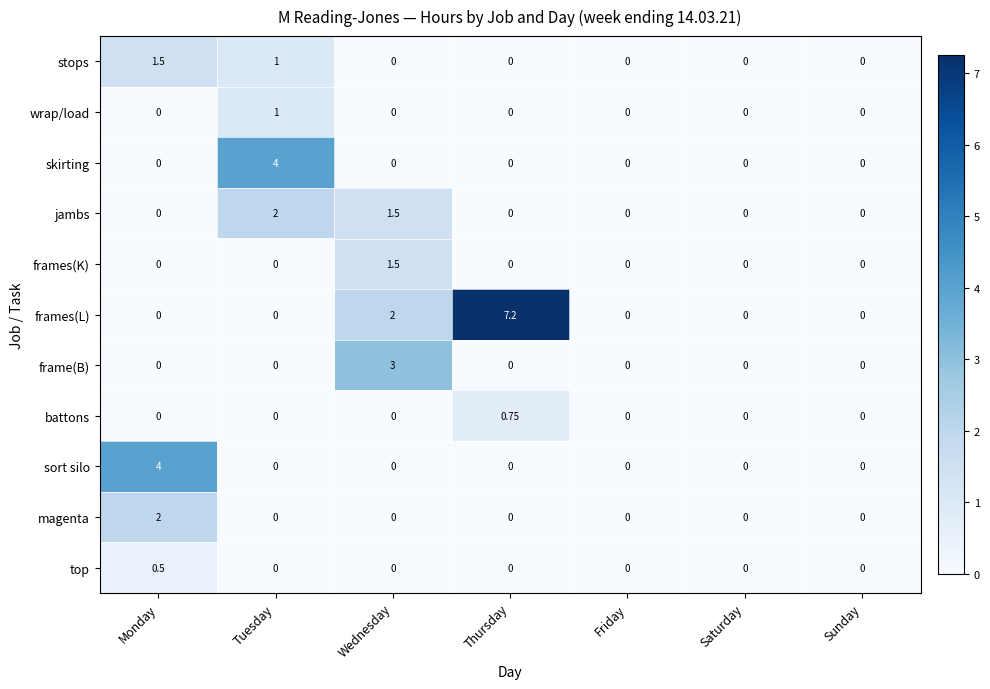

Which series changed the most between Tuesday and Sunday?

skirting